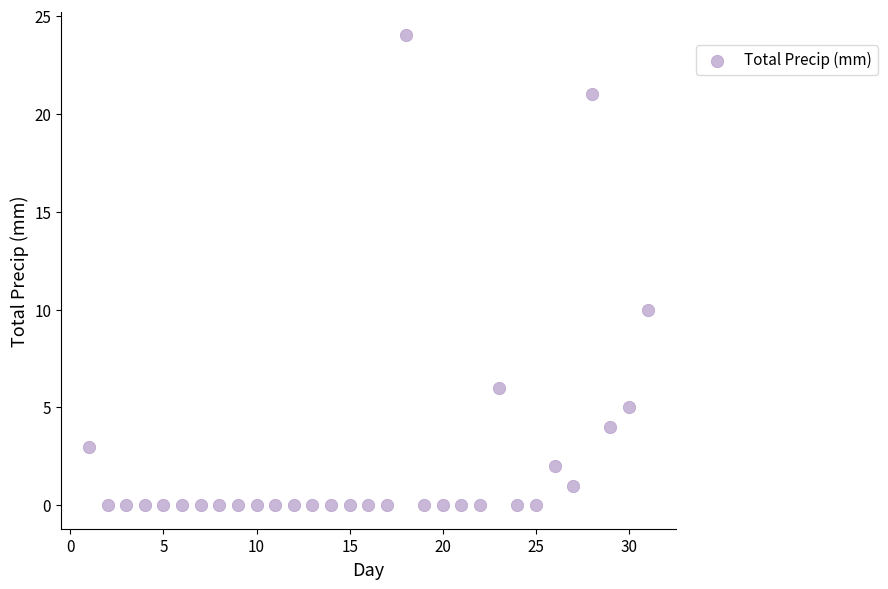

What Y value in the scatter plot is closest to 12?

10